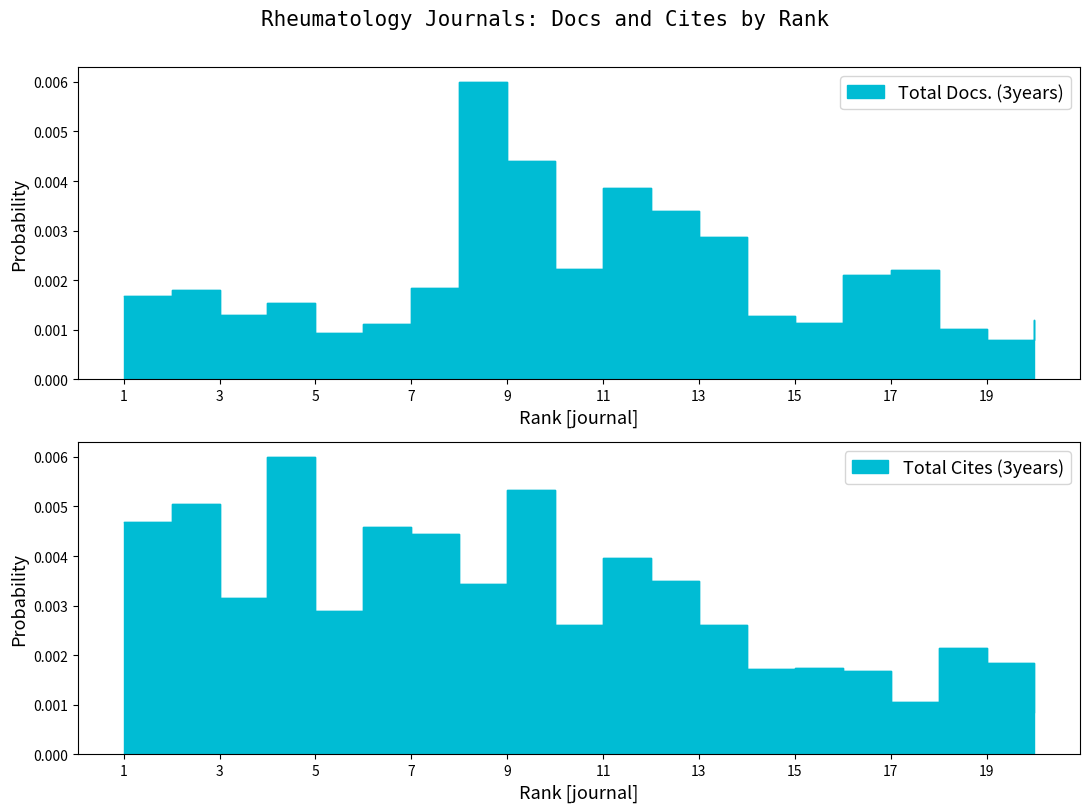

Rank the categories by Total Cites (3years) value from lowest to highest.

20, 17, 16, 14, 15, 19, 18, 10, 13, 5, 3, 8, 12, 11, 7, 6, 1, 2, 9, 4